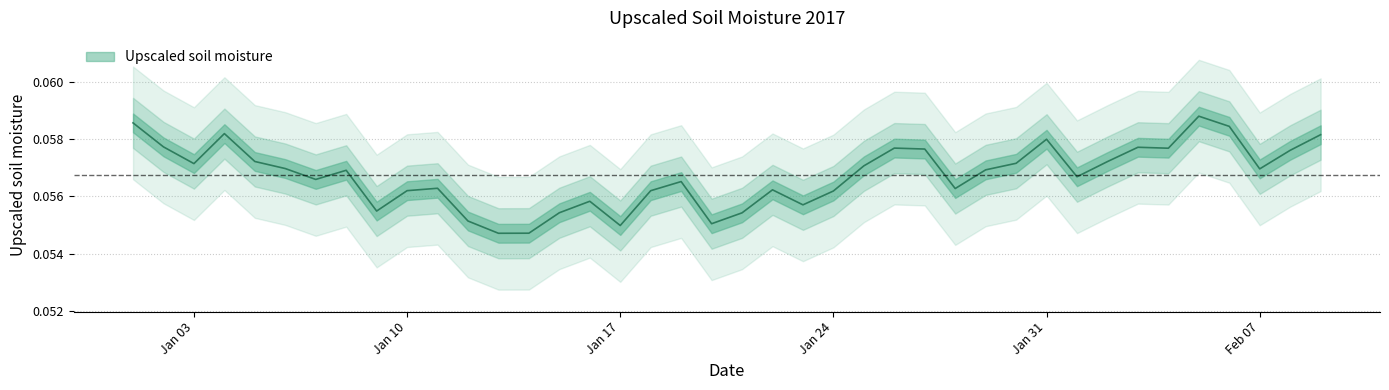

The chart shows a value of 0.1 at Jan 03. True or false?

False